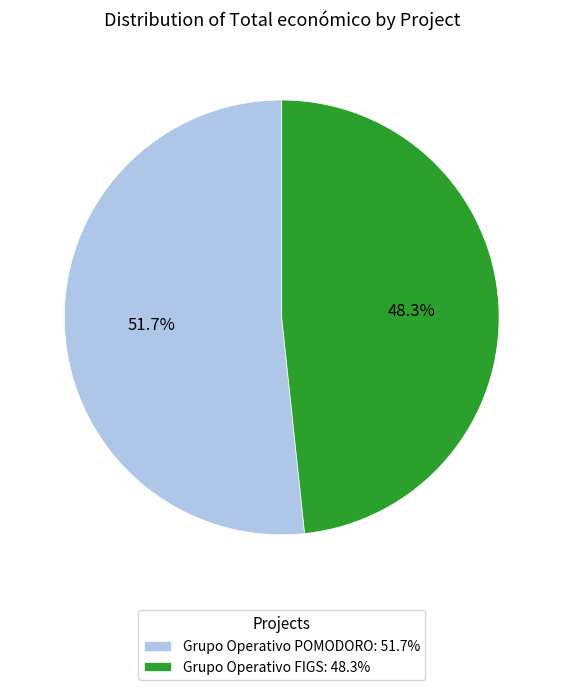

To the nearest percent, what is the average slice percentage?

50%